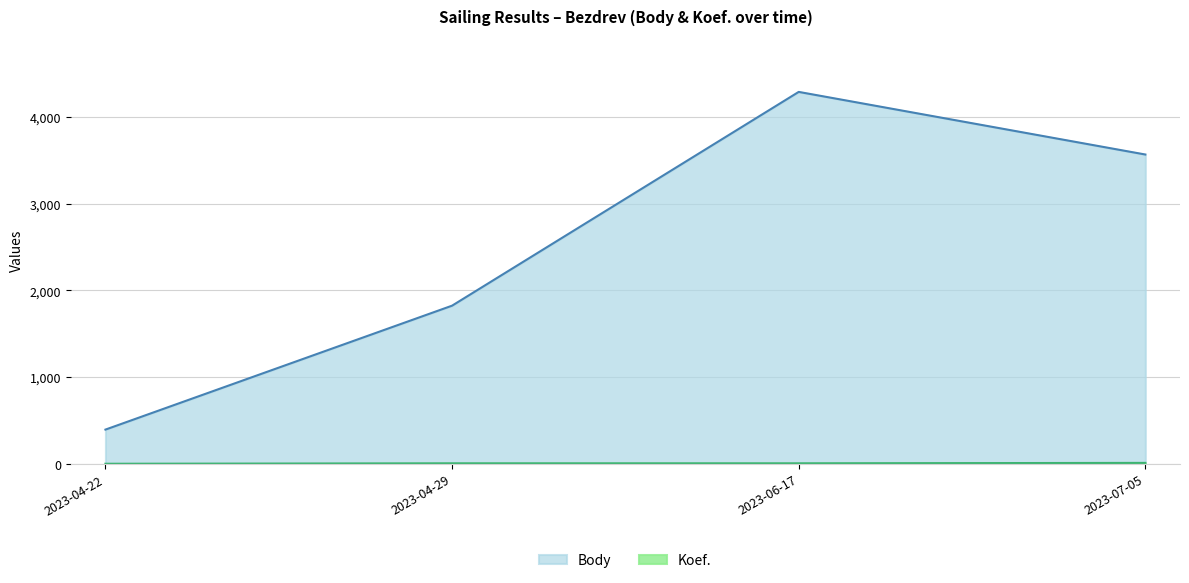

True or false: Koef. and Body cross at least once.

False